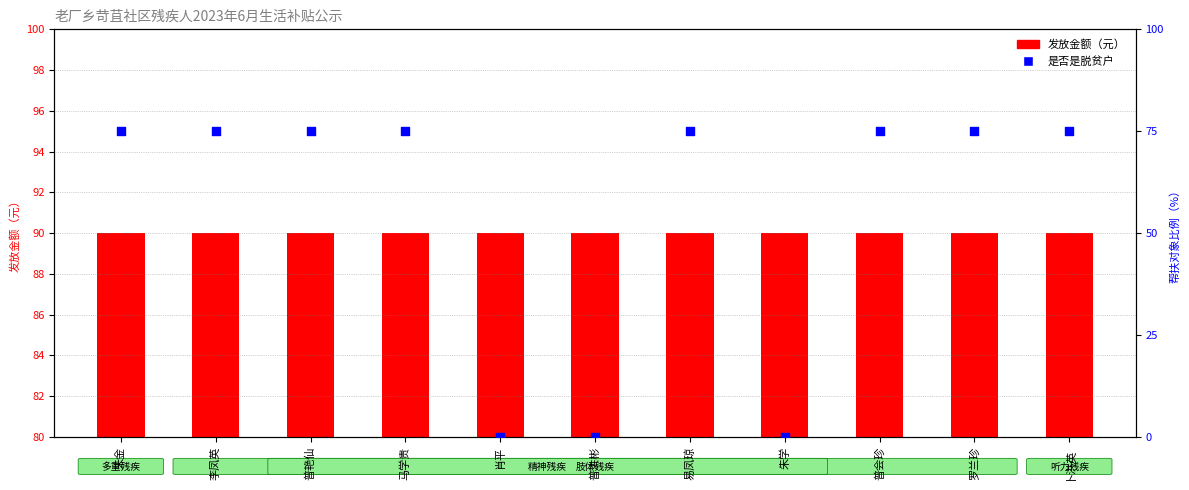

Is the value of 发放金额（元） at 易凤琼 greater than the value of 是否是脱贫户 at 易凤琼?

No